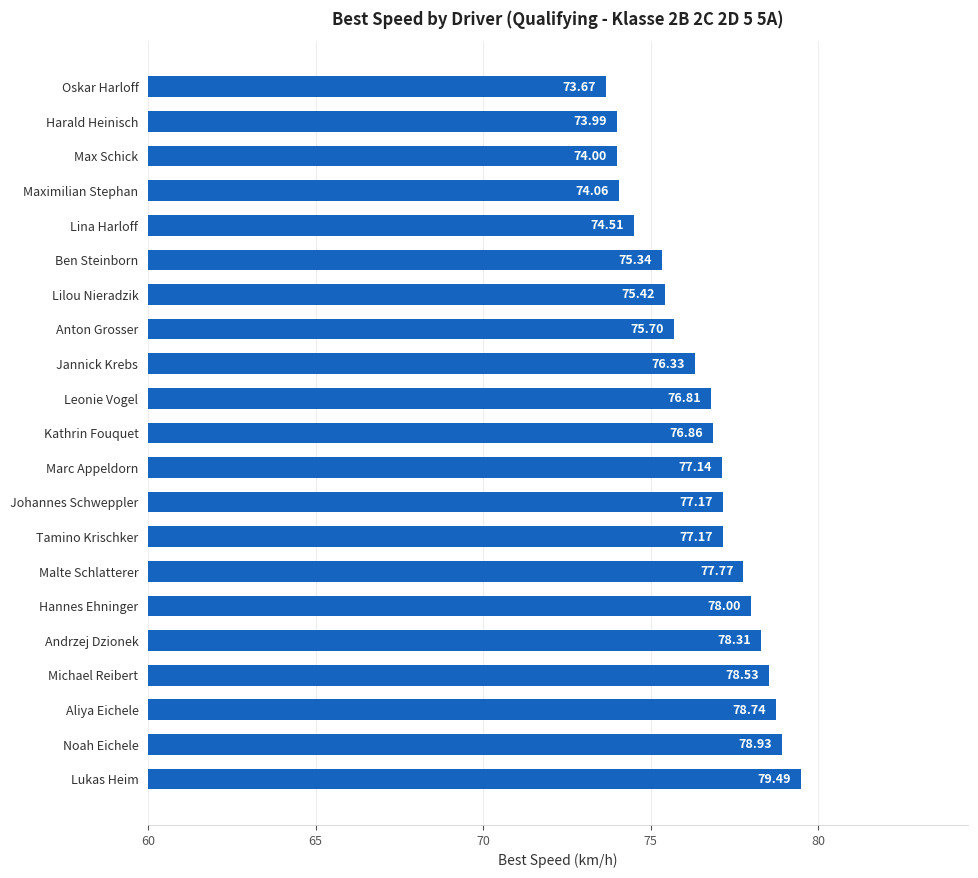

Which category has the lowest value across all series?

Oskar Harloff